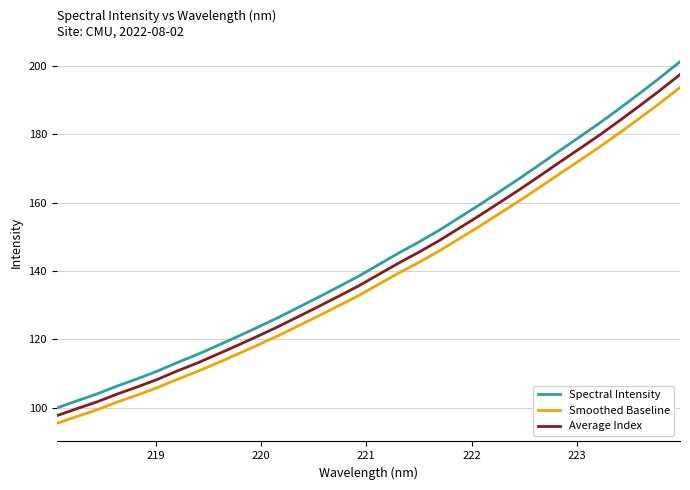

What is the difference between the maximum and minimum values in the Spectral Intensity series?

101.1